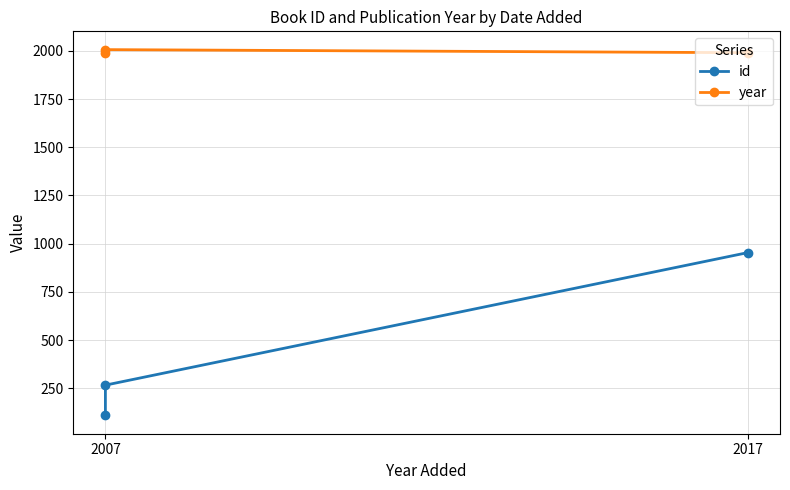

What is the sum of all id values?

1331